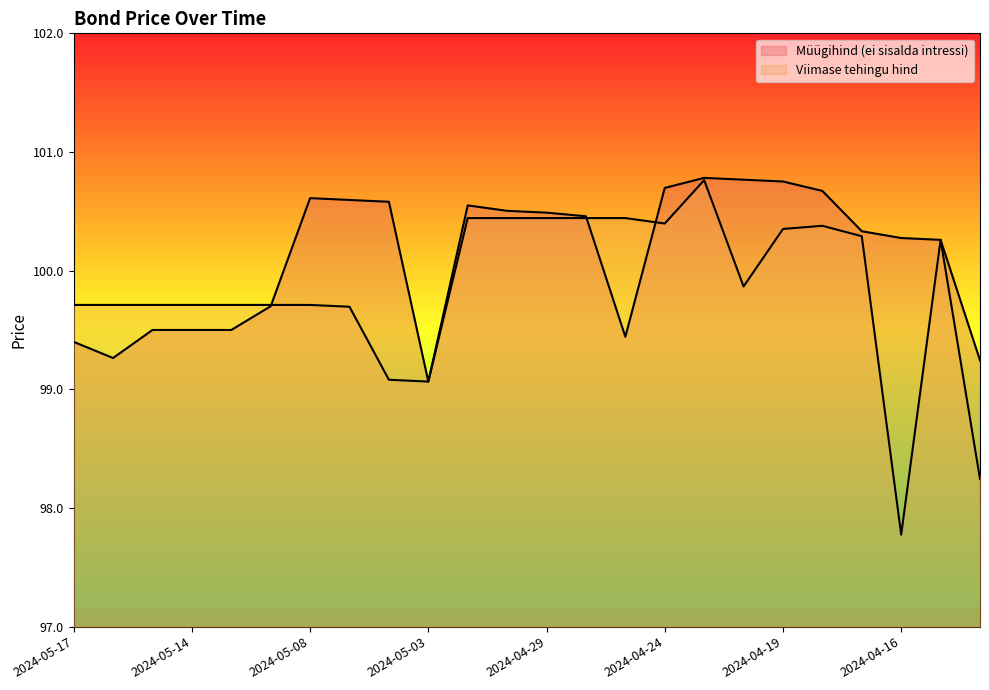

Which series has the widest spread of values?

Viimase tehingu hind